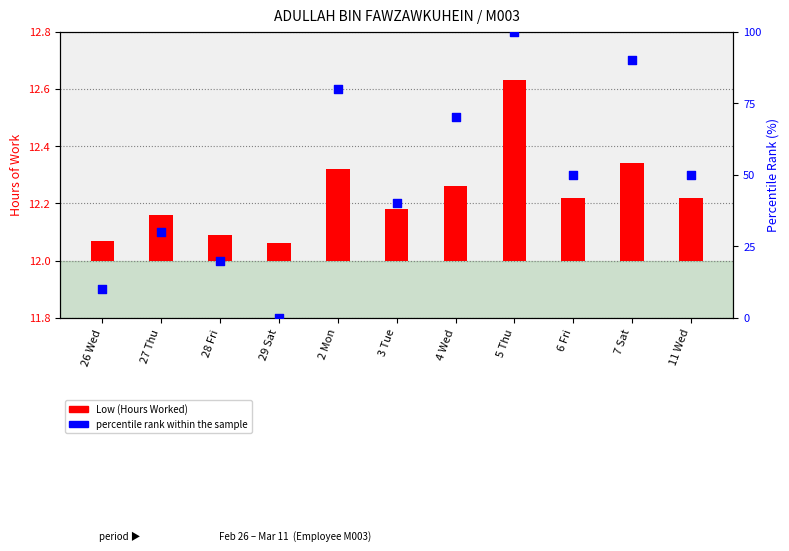

What are all the series names shown in the legend?

Low (Hours Worked), percentile rank within the sample